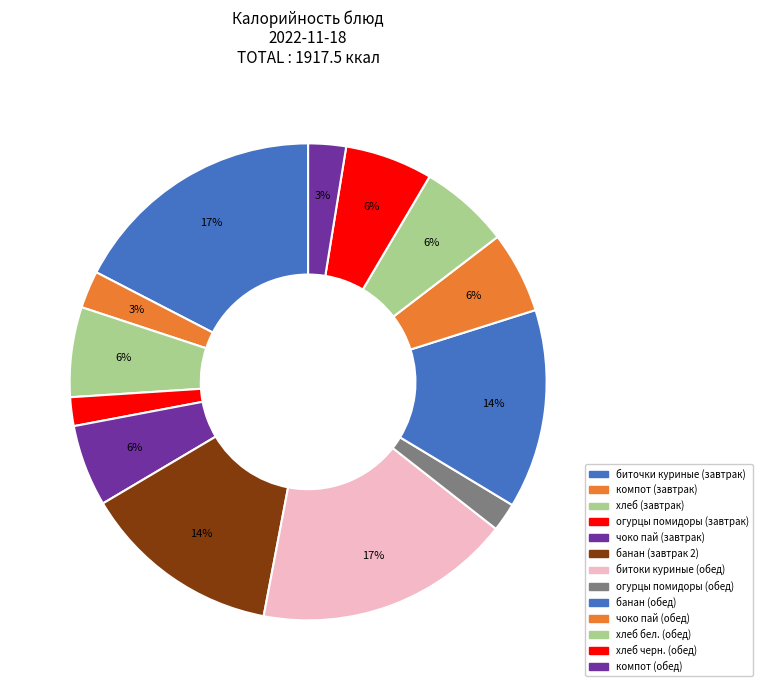

Do хлеб (завтрак) and хлеб черн. (обед) together represent more than half of the pie?

No